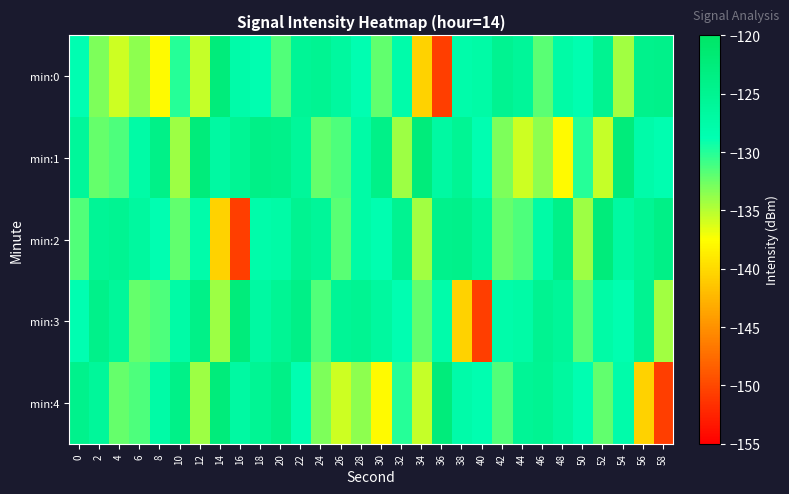

Between 30 and 12, which is larger?

30